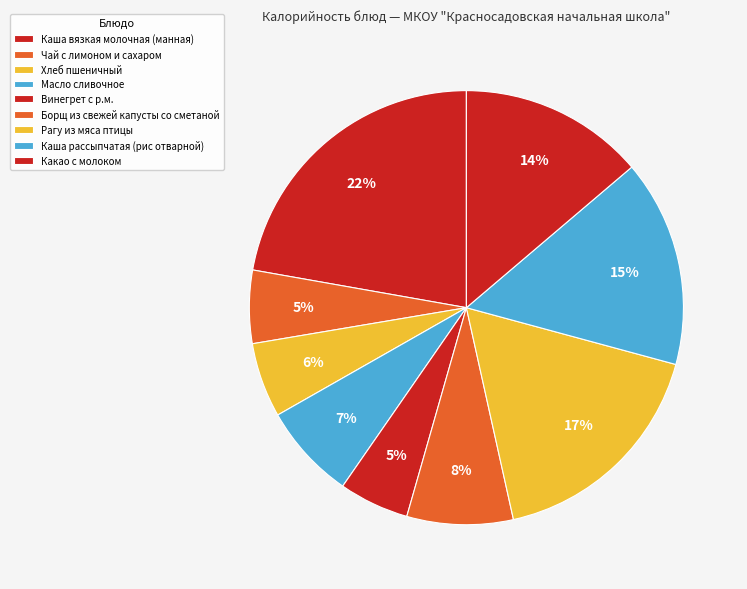

What is the smallest slice in the pie chart?

Винегрет с р.м.